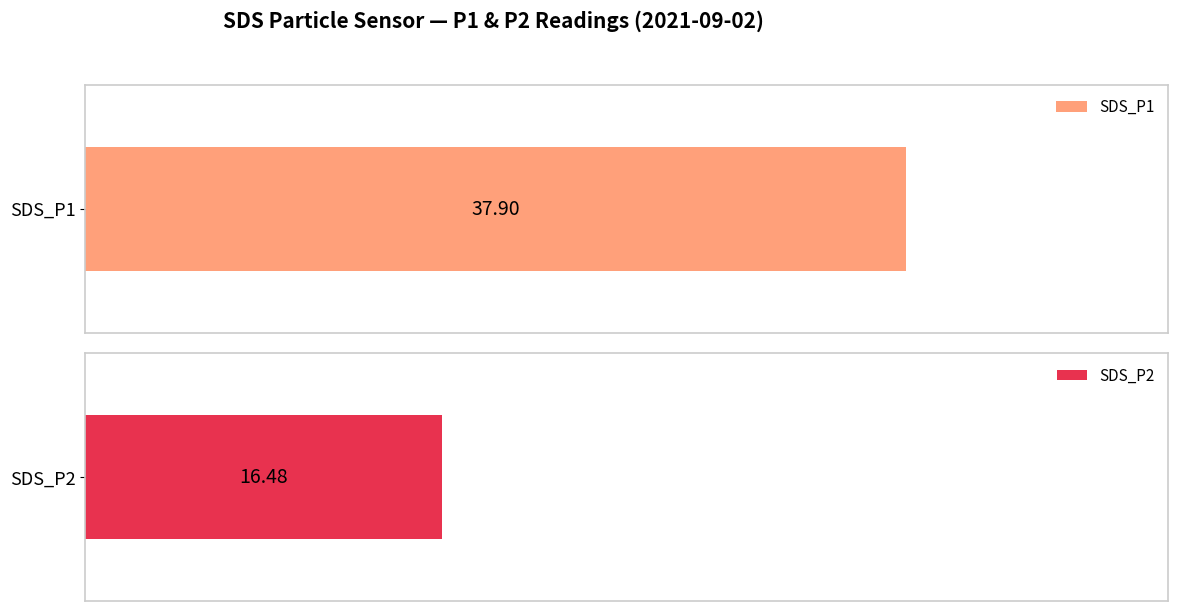

True or false: SDS_P1 has a value of 6.8 at 01:12.

False